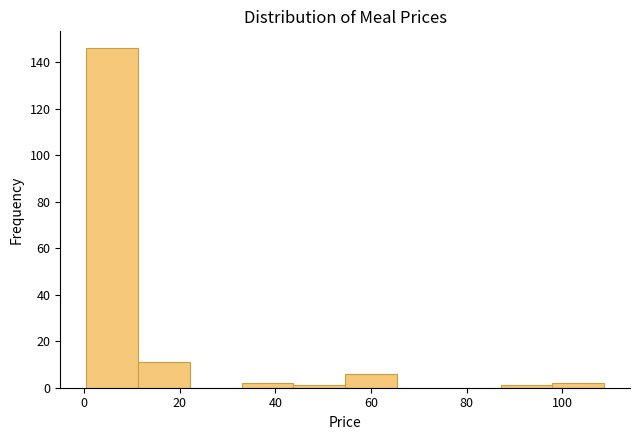

Over which range of the x-axis is the bar tallest?

0 to 12